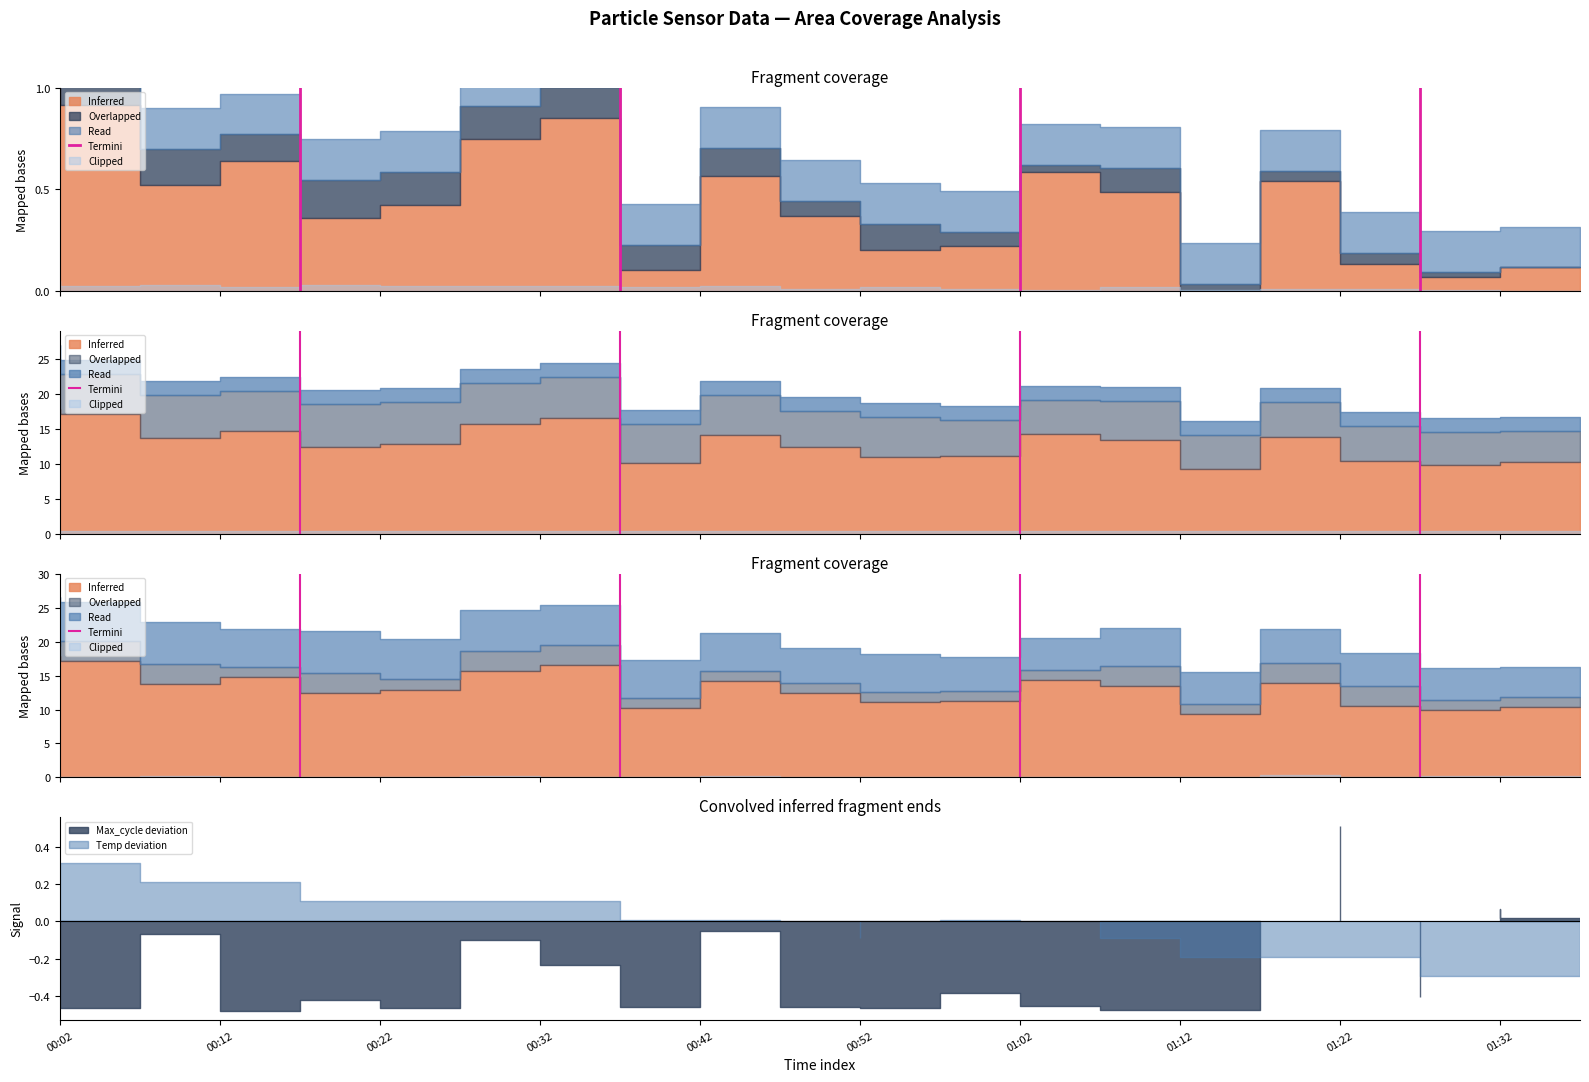

How many values are above zero?

1